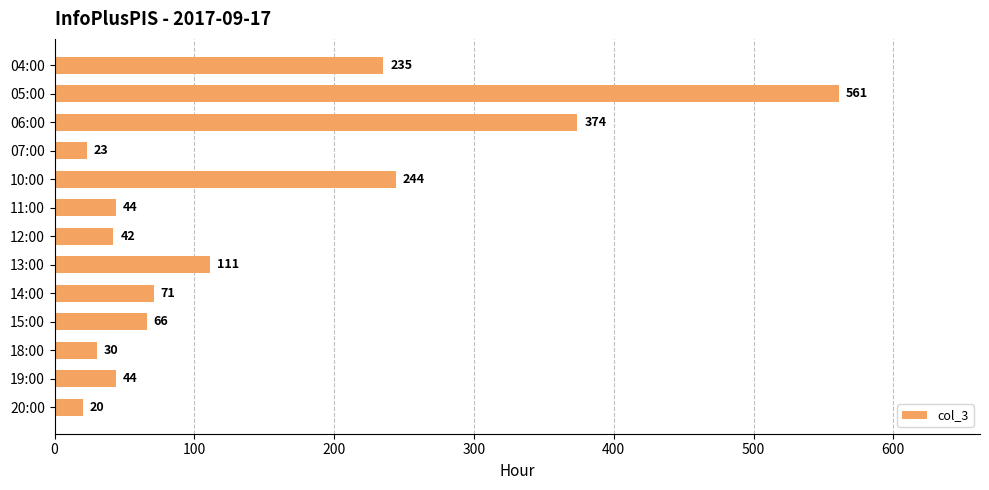

At which category does the chart reach its peak across all series?

05:00